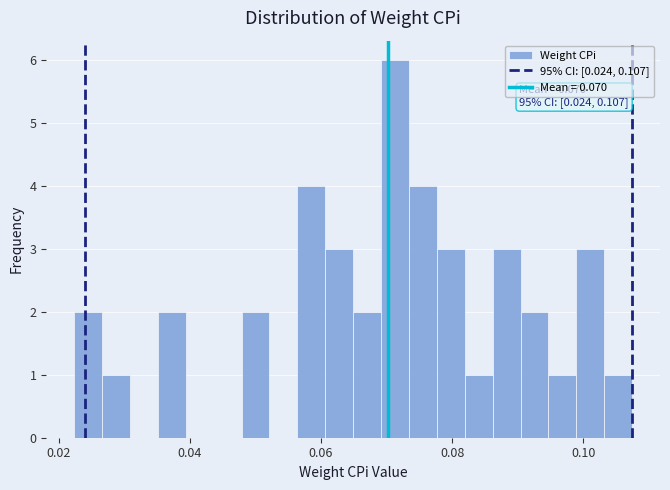

Read against the x-axis, roughly where is the centre of the tallest bar?

0.072